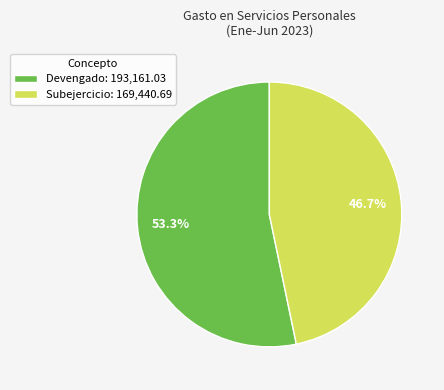

Which has a higher value, Subejercicio: 169,440.69 or Devengado: 193,161.03?

Devengado: 193,161.03